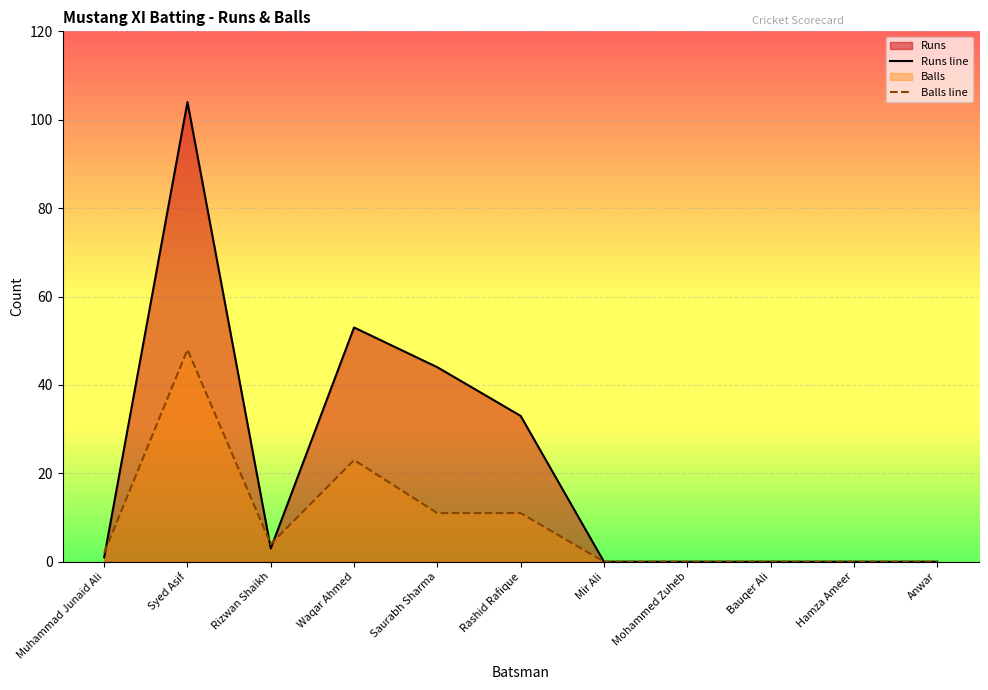

Is it true that Runs line equals 21 at Saurabh Sharma?

False